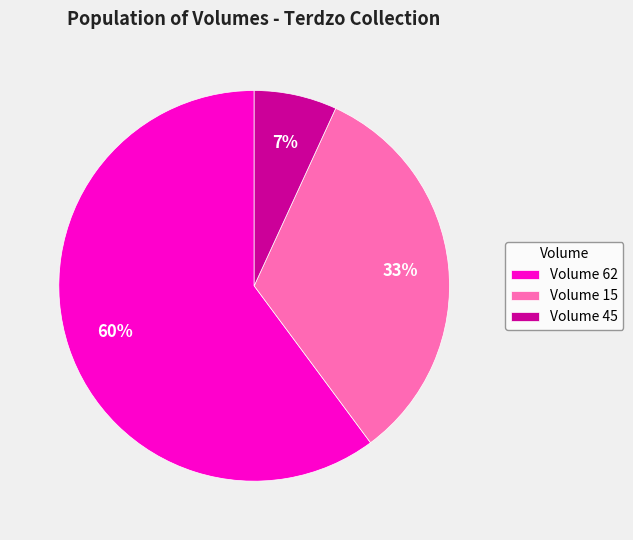

To the nearest percent, what is the average slice percentage?

33%